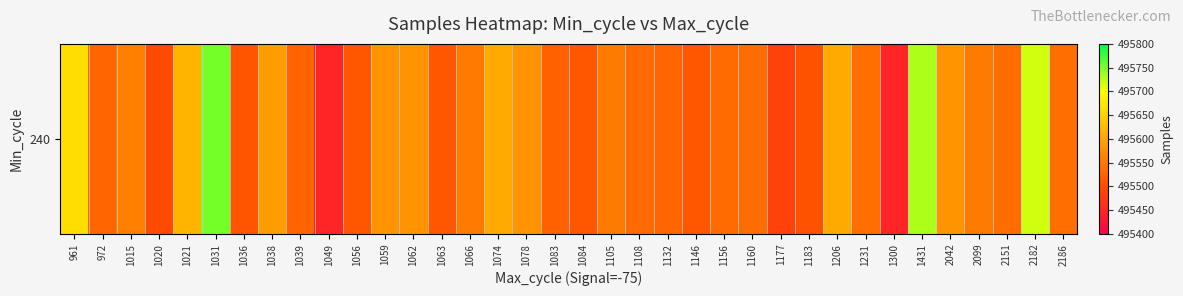

At which category does the chart reach its peak across all series?

1031